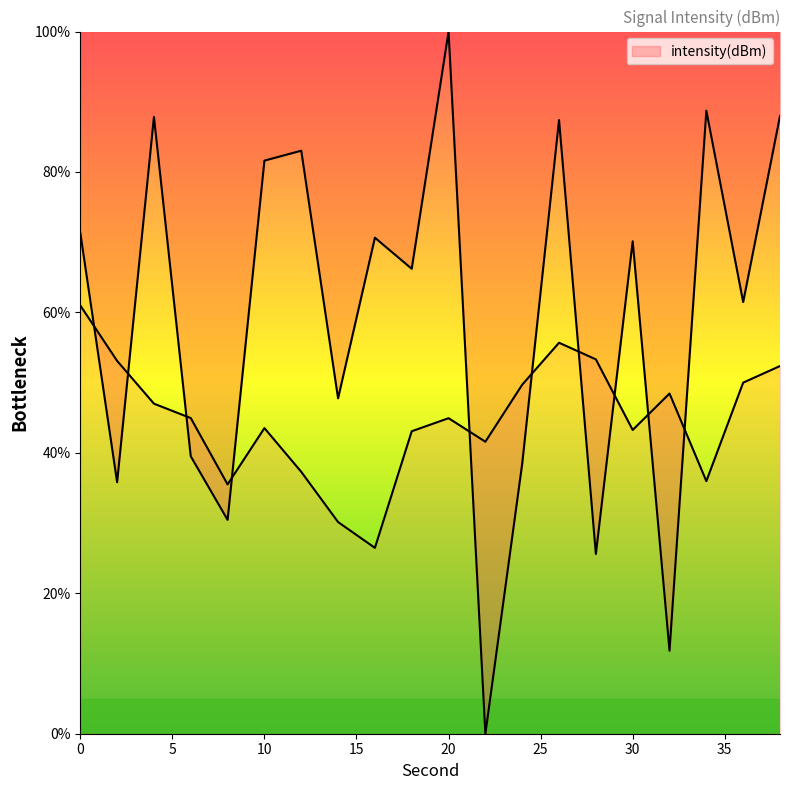

True or false: there are more than 1 points higher than both neighbors.

True